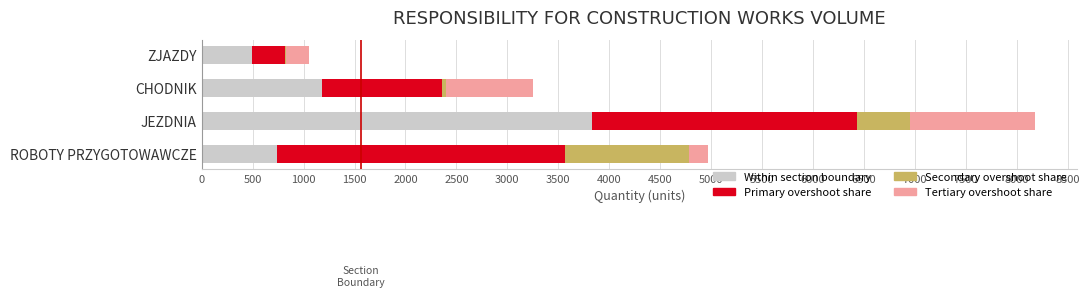

At which category is the sum across all series the highest?

JEZDNIA